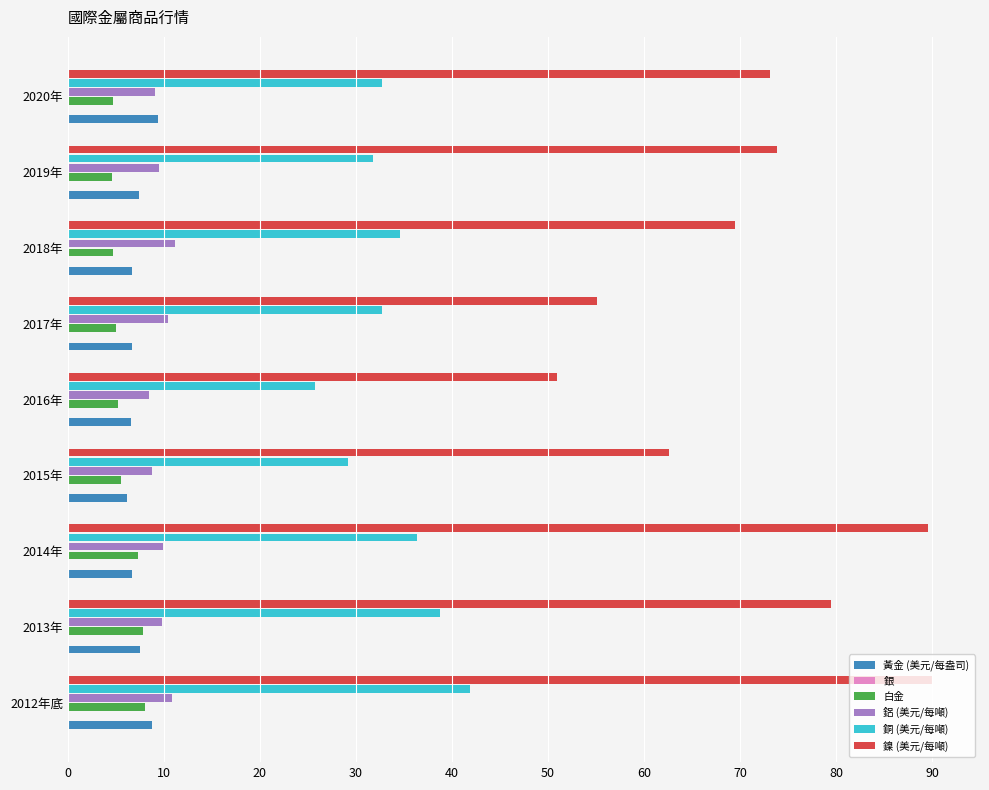

The value of 鎳 (美元/每噸) at 2018年 is 99.2. True or false?

False